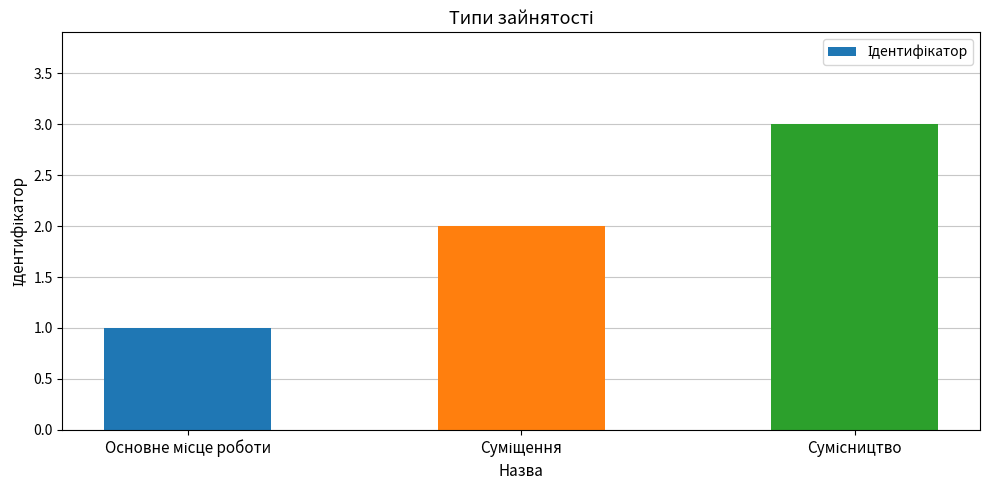

What is the maximum value shown in the chart?

3